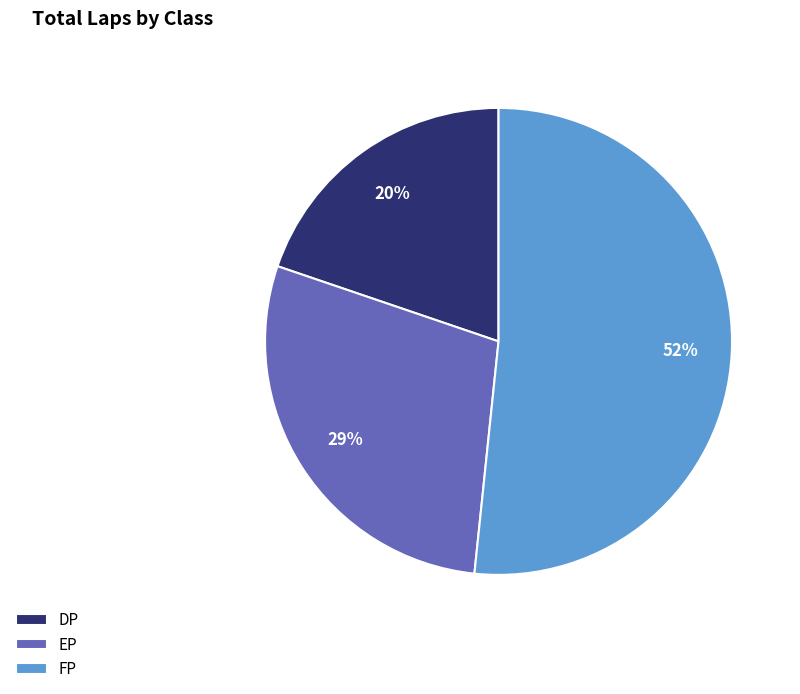

What is the ratio of the value at EP to the value at FP?

0.6